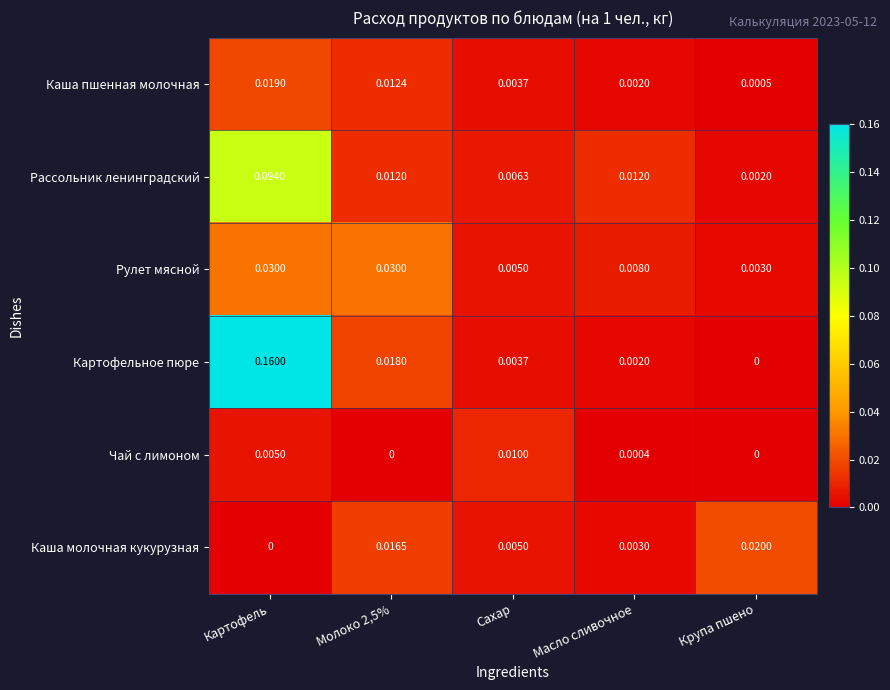

At which label is Картофельное пюре closest to 0?

Крупа пшено